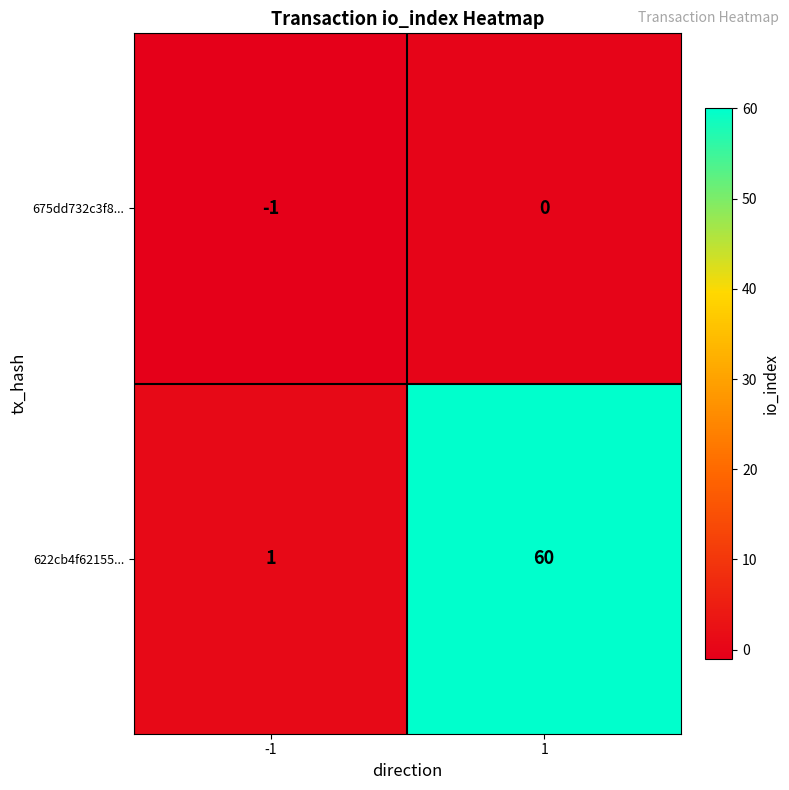

Which series changed the most between -1 and 1?

622cb4f62155...